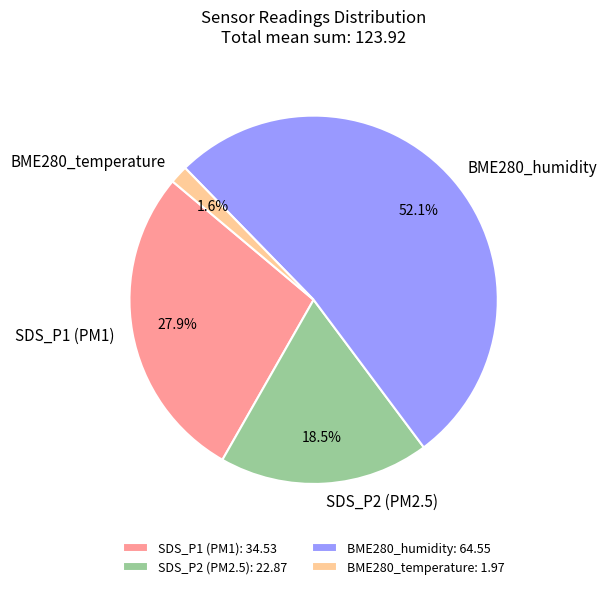

Which has a higher value, BME280_humidity or SDS_P1 (PM1)?

BME280_humidity